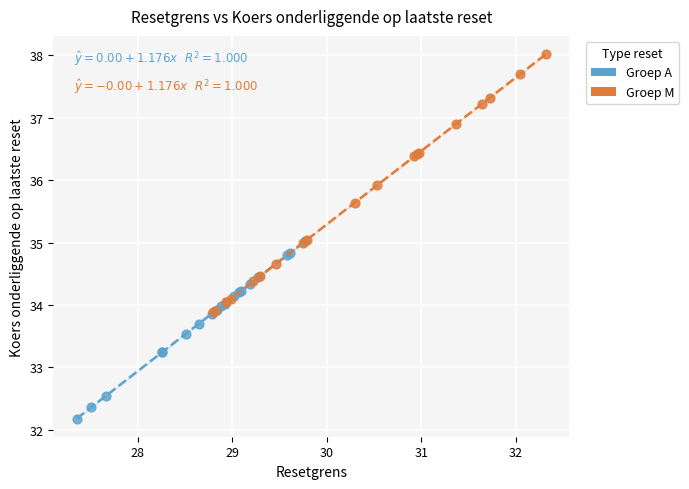

Which series has the largest Y range (max minus min)?

Groep M